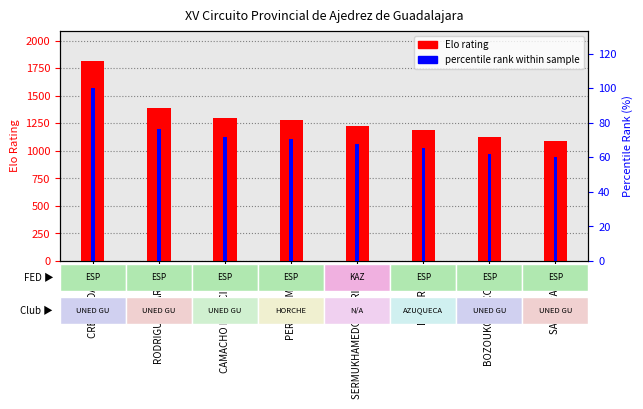

How many data points in Elo rating are above 1281?

3